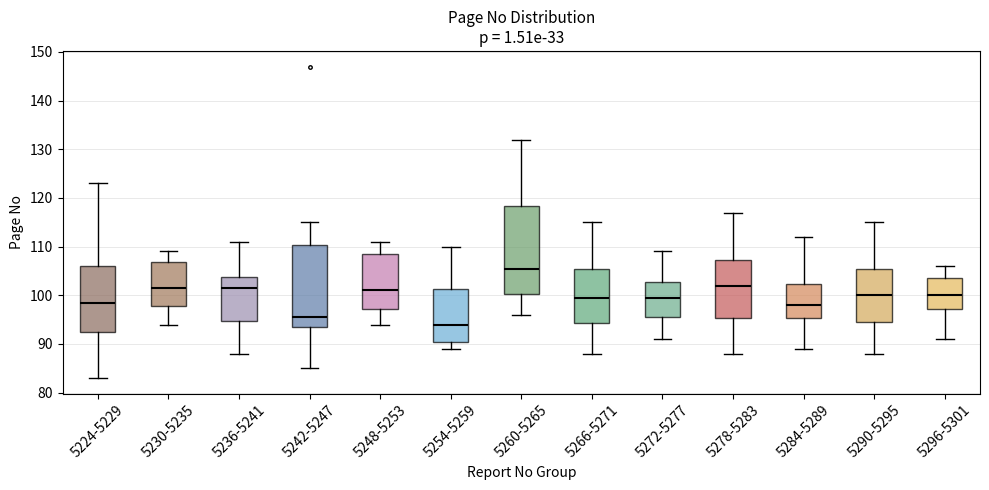

Comparing the boxes themselves (not the whiskers), which one is the tallest?

5260-5265